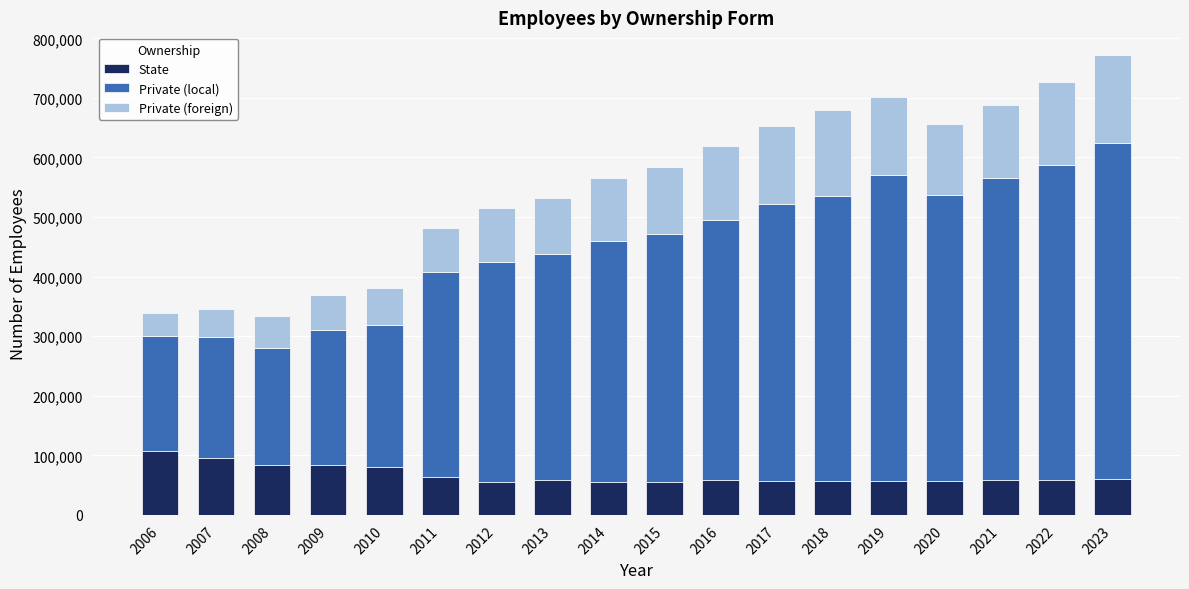

What is the sum of the State values at 2014 and 2018?

111870